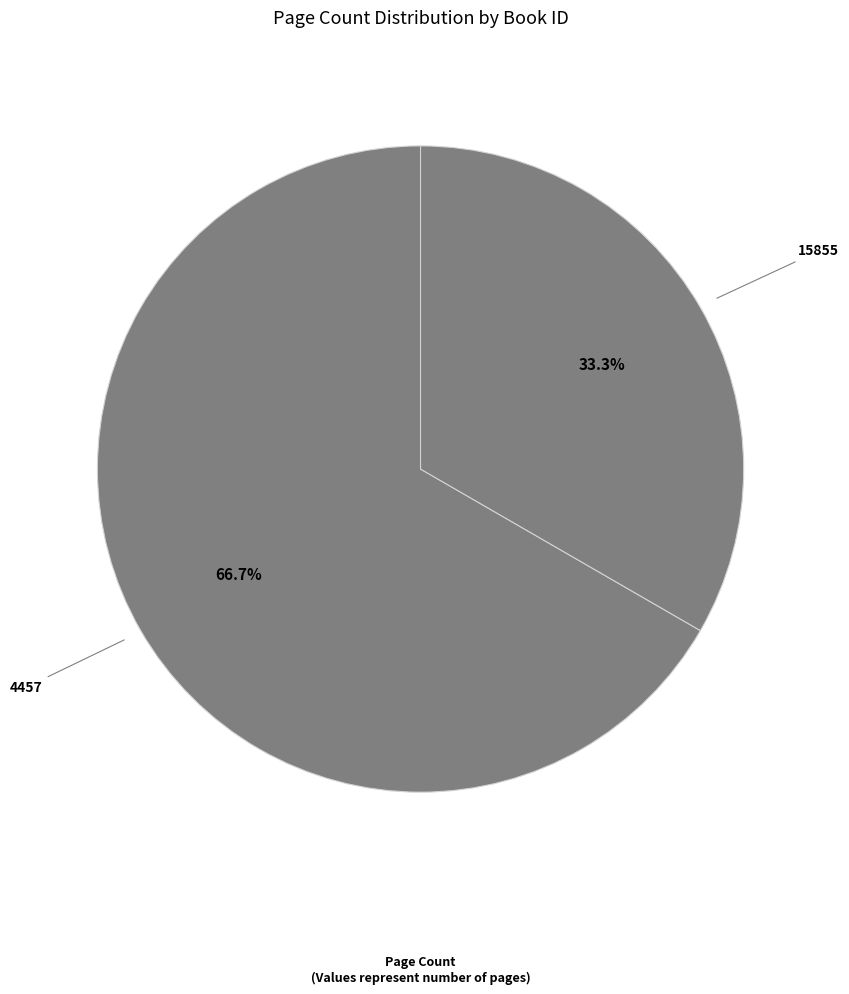

Which slice is the largest?

4457